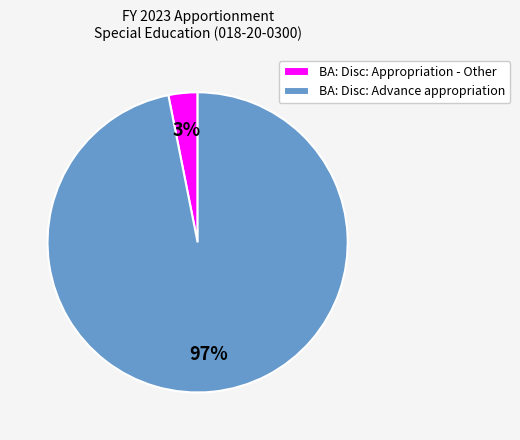

To the nearest percent, what is the combined percentage of BA: Disc: Appropriation - Other and BA: Disc: Advance appropriation?

100%